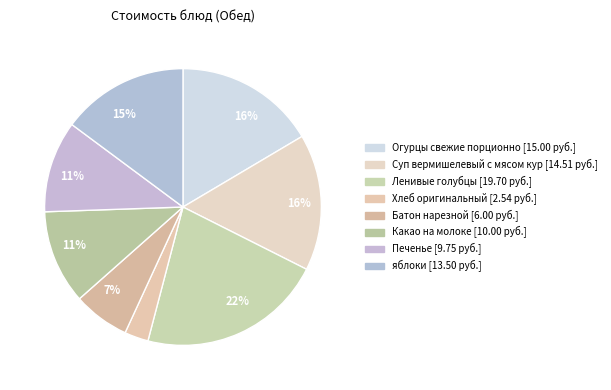

Is there a majority slice in this chart?

No